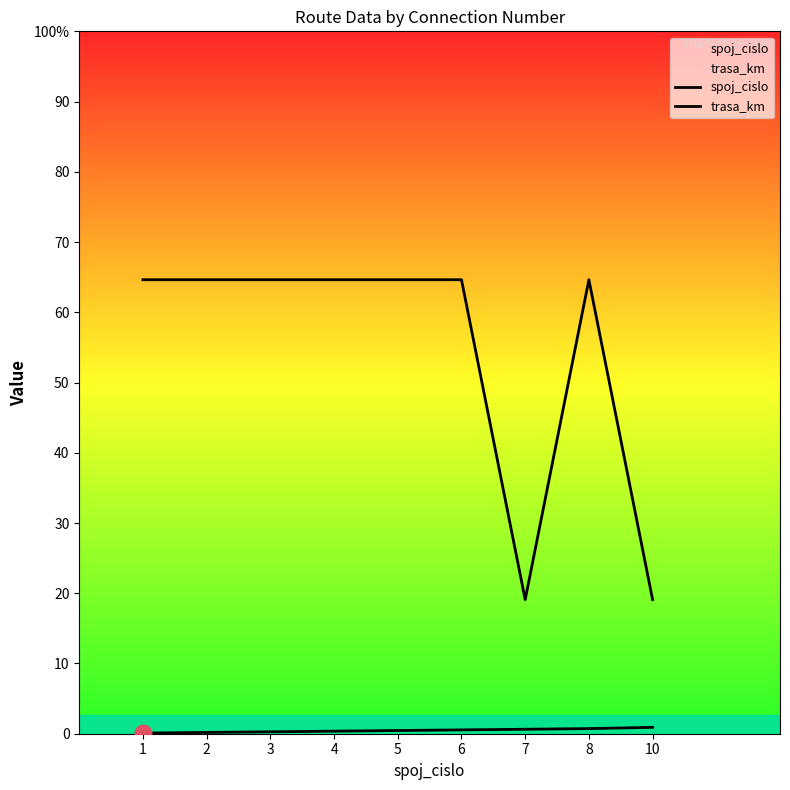

What is the value of the trasa_km point at the 5th from the left?

711